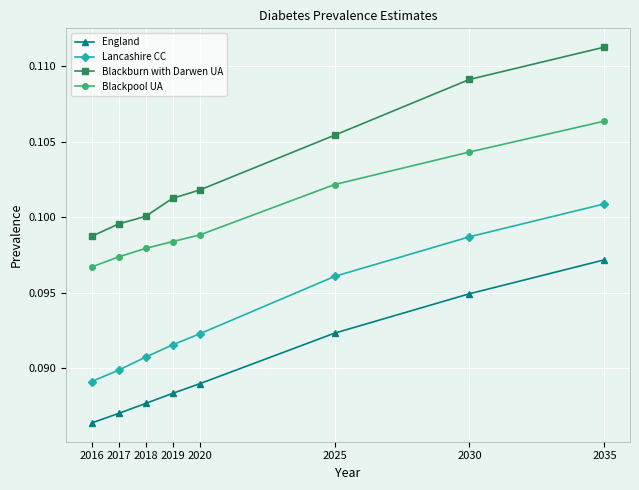

True or false: Lancashire CC and England cross at least once.

False